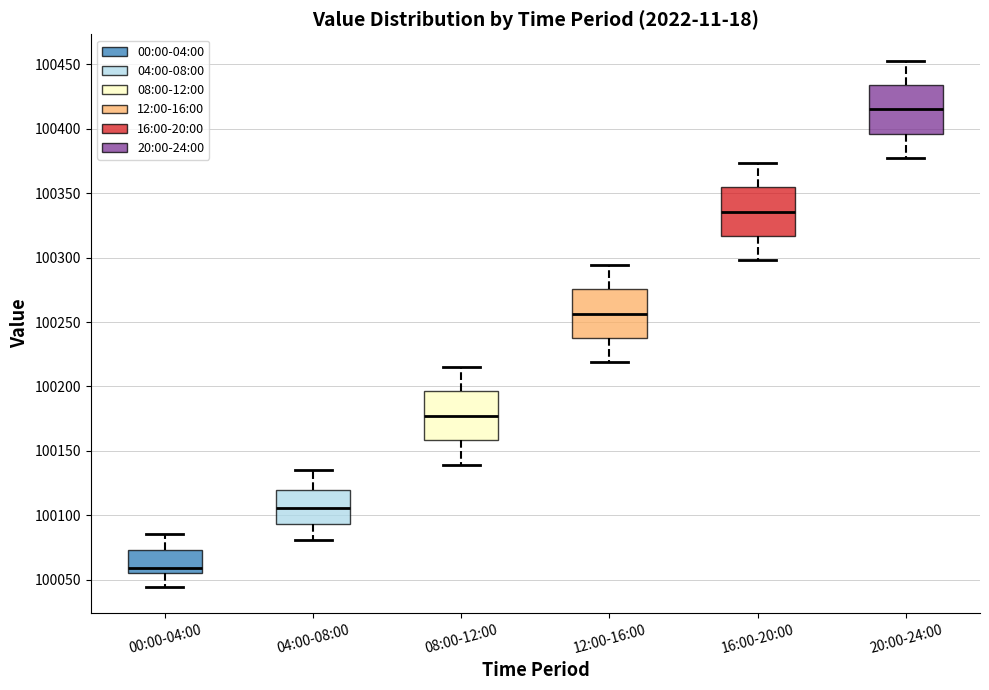

Reading left to right, transcribe this box plot: for each box, give where its median line is, the range the box spans, and where its two whiskers end, as read against the y-axis. The values are not printed on the chart, so give them approximately, as read against the axis.

00:00-04:00: median 100060, box 100055 to 100075, whiskers 100045 to 100085
04:00-08:00: median 100105, box 100095 to 100120, whiskers 100080 to 100135
08:00-12:00: median 100175, box 100160 to 100195, whiskers 100140 to 100215
12:00-16:00: median 100255, box 100240 to 100275, whiskers 100220 to 100295
16:00-20:00: median 100335, box 100315 to 100355, whiskers 100300 to 100375
20:00-24:00: median 100415, box 100395 to 100435, whiskers 100375 to 100455